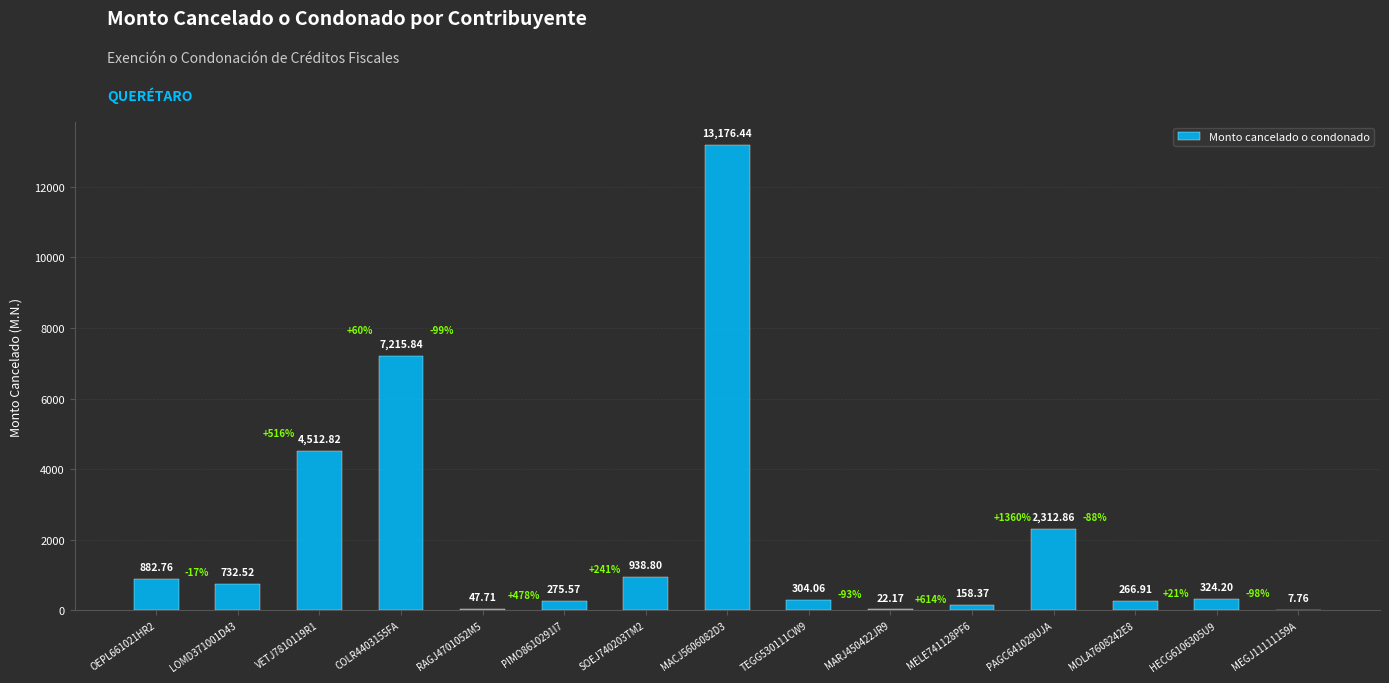

What is the ratio of the value at HECG6106305U9 to the value at LOMD371001D43?

0.4